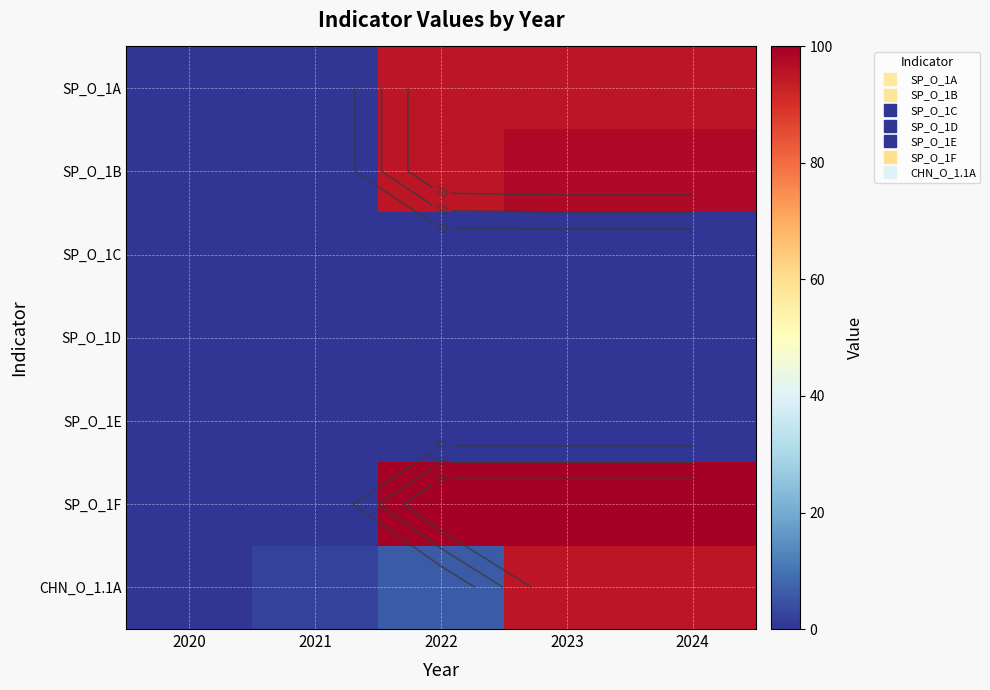

What is the maximum value for SP_O_1B?

98